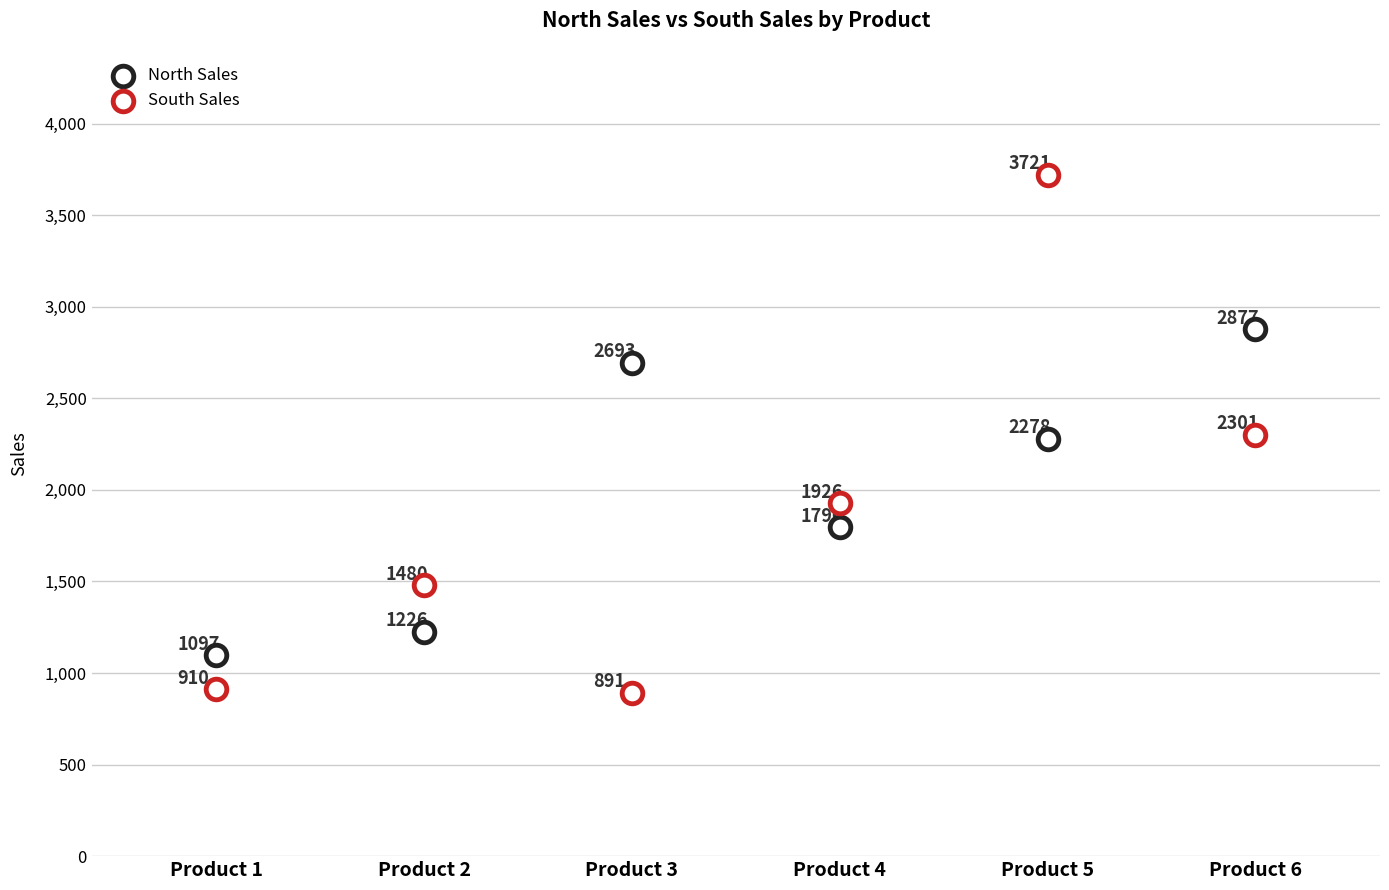

How many data points are displayed?

12